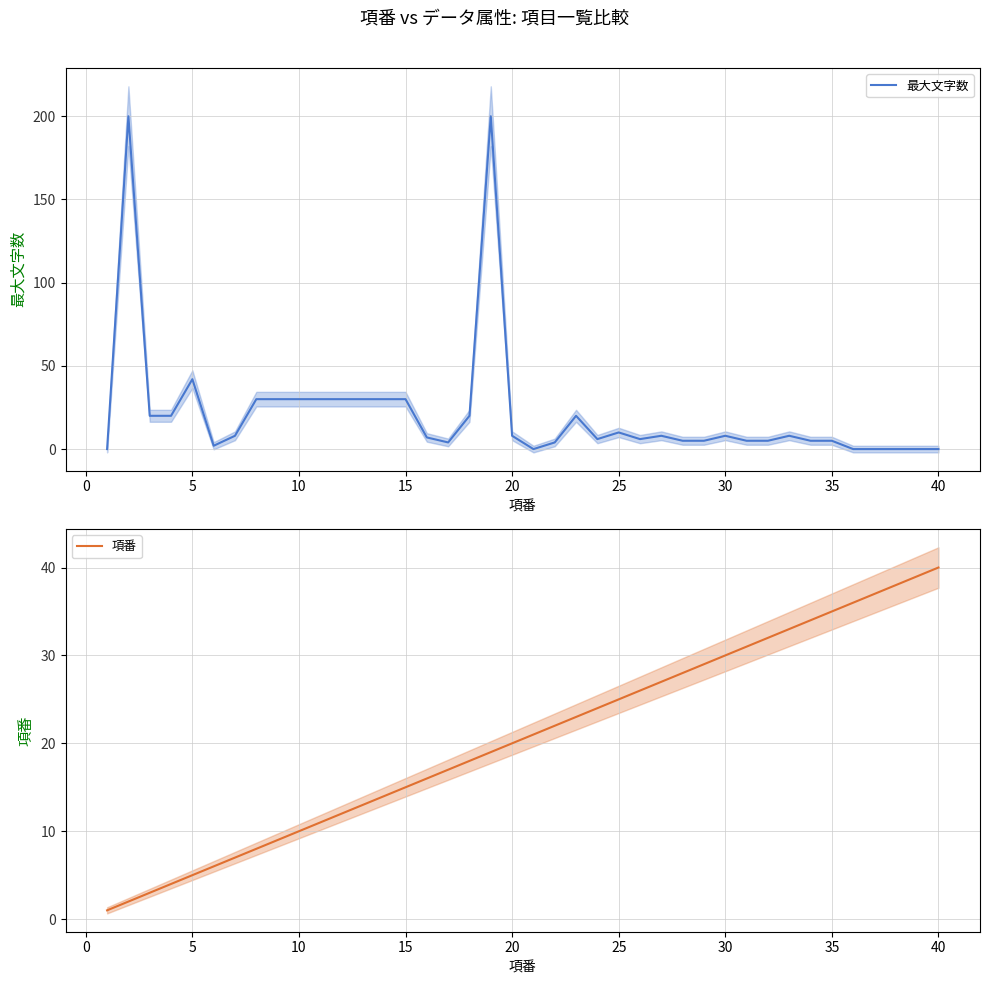

Which series has the largest range (max minus min)?

最大文字数